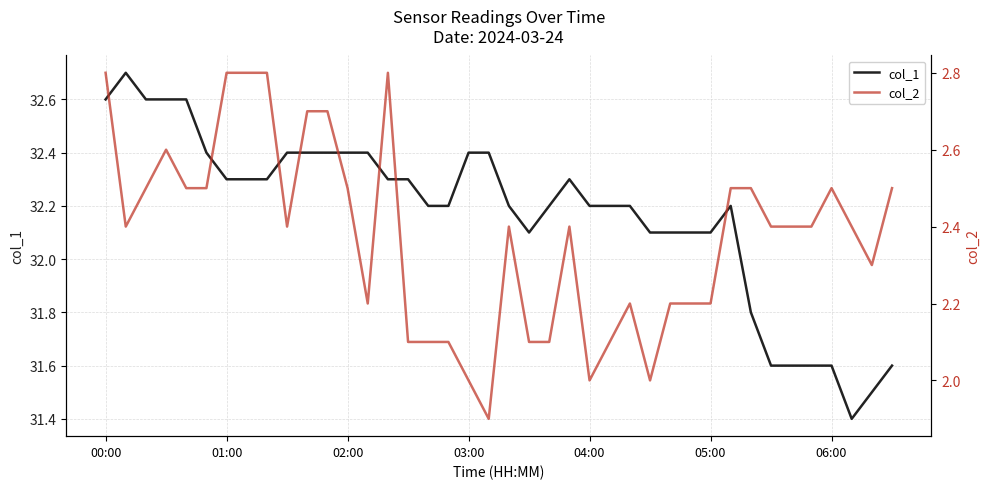

What is the maximum value for col_1?

32.7